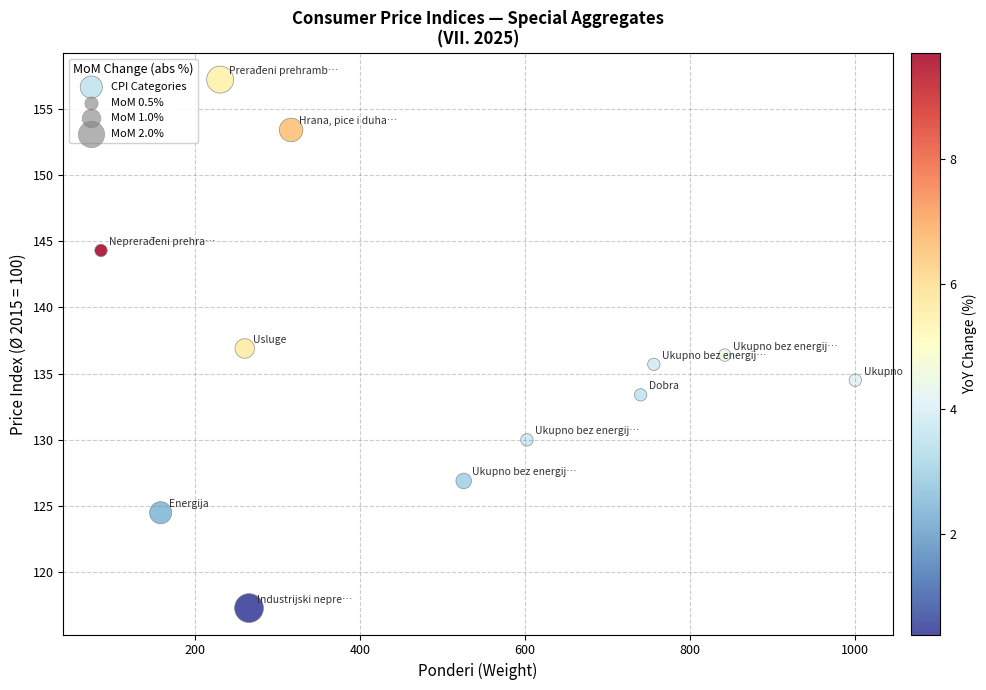

What is the average X value?

481.8